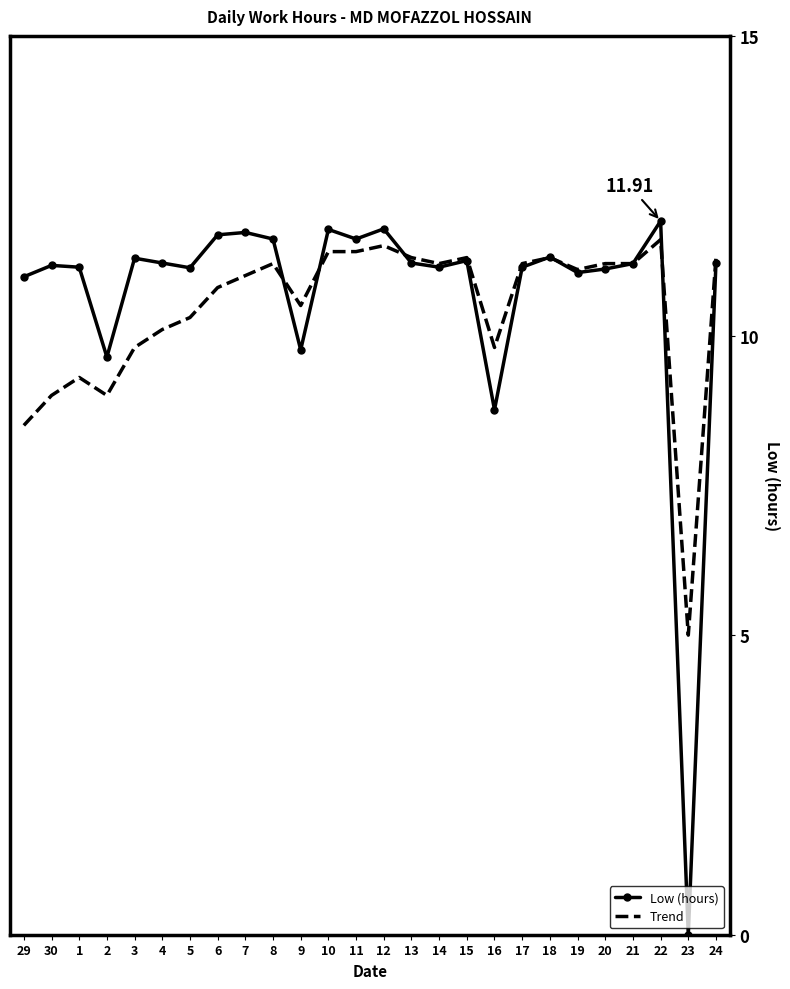

Which series changed the most between 5 and 12?

Trend